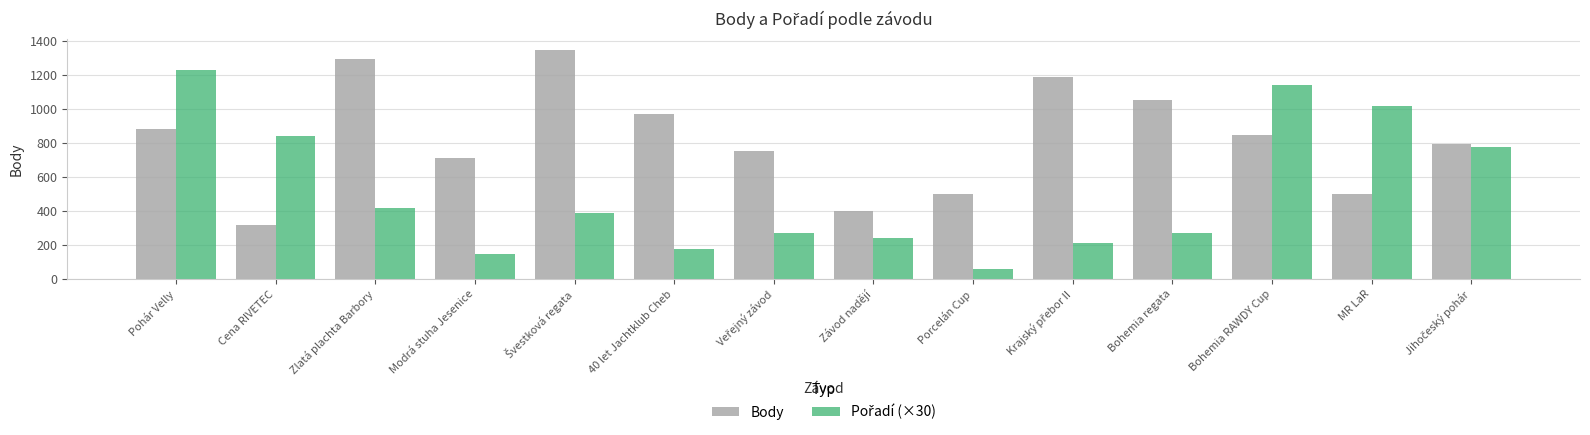

At which category is the sum across all series the highest?

Pohár Velly